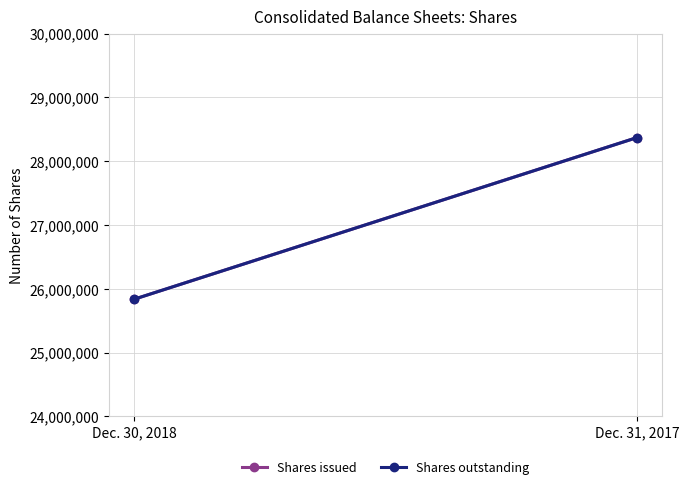

What is the value of the Shares outstanding point at the 1st from the left?

25835664